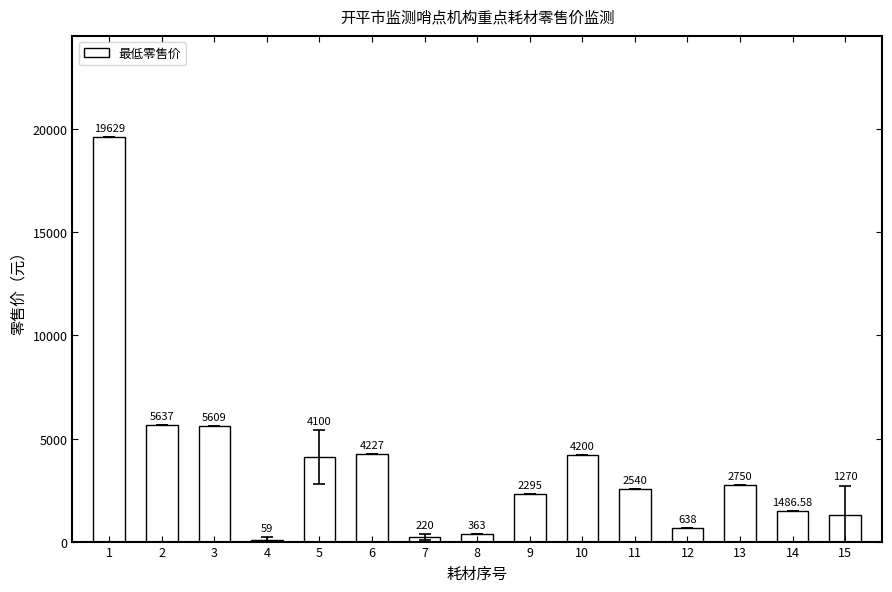

What is the ratio of the value at 10 to the value at 5?

1.0